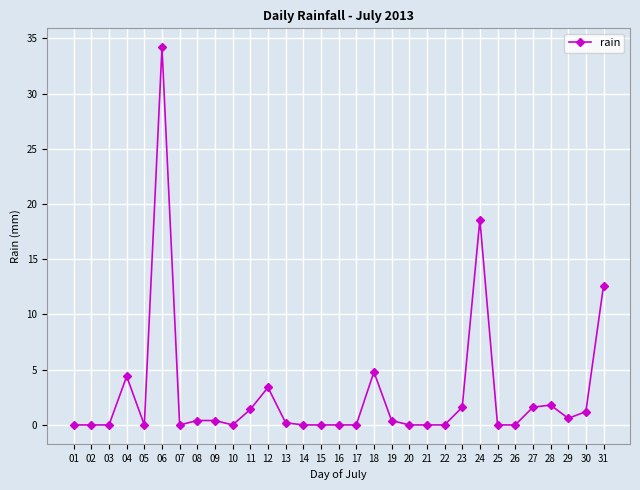

The chart shows a value of -16.3 at 15. True or false?

False